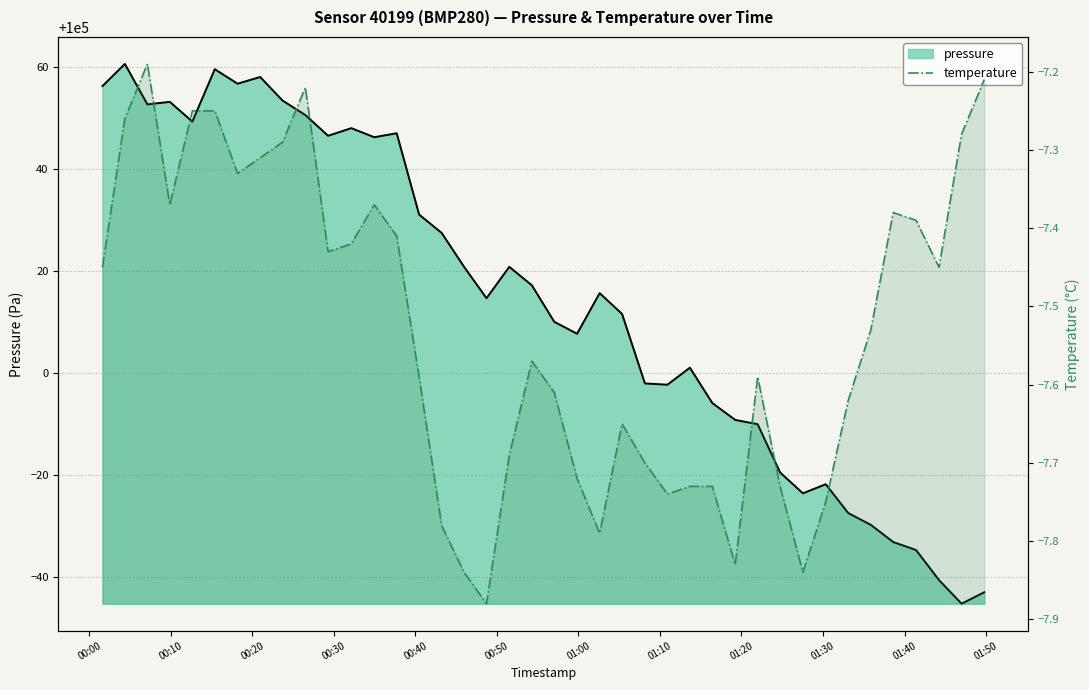

What is the greatest value displayed?

-7.2